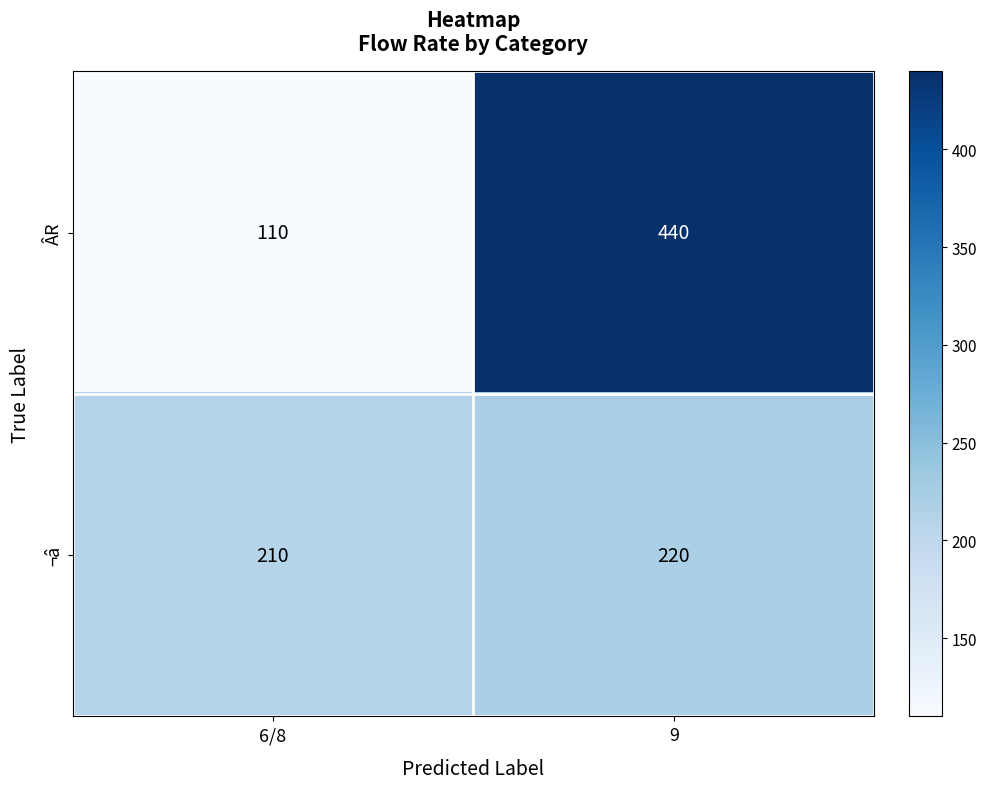

What is the difference between the maximum and minimum values in the ÂR series?

330